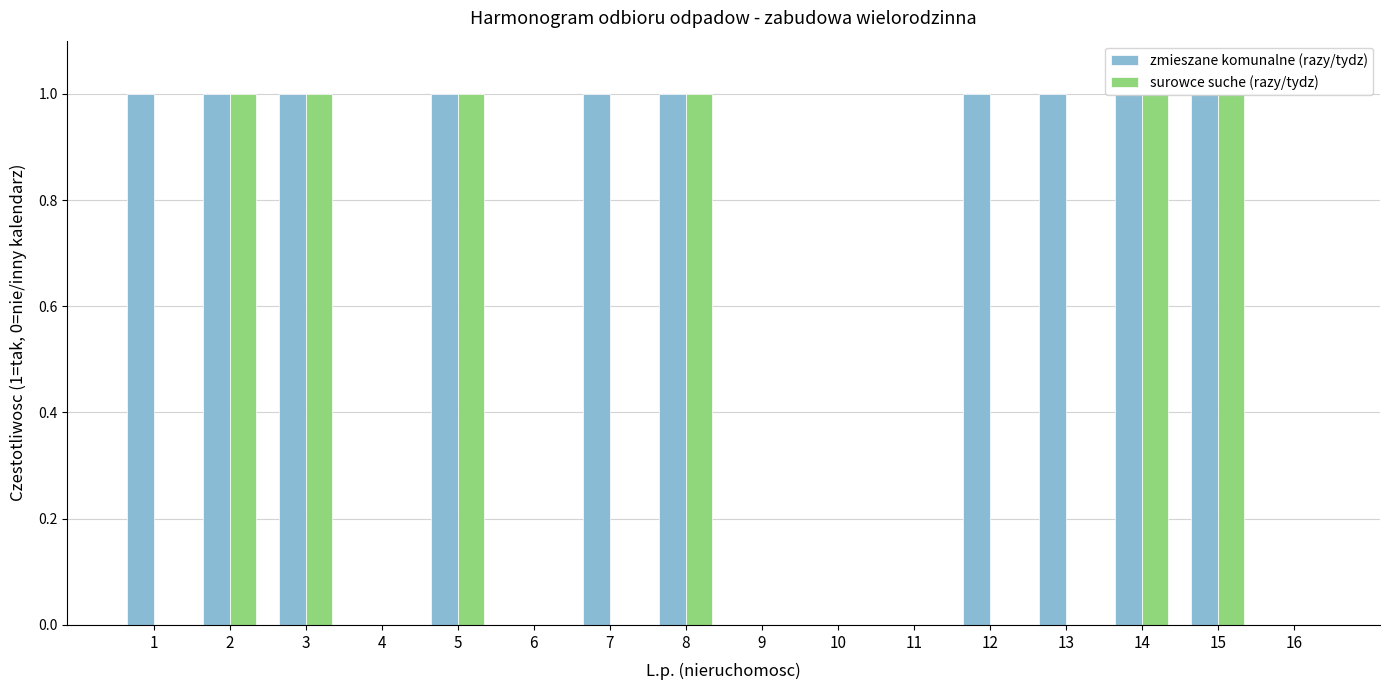

True or false: zmieszane komunalne (razy/tydz) has a value of 2 at 1.

False